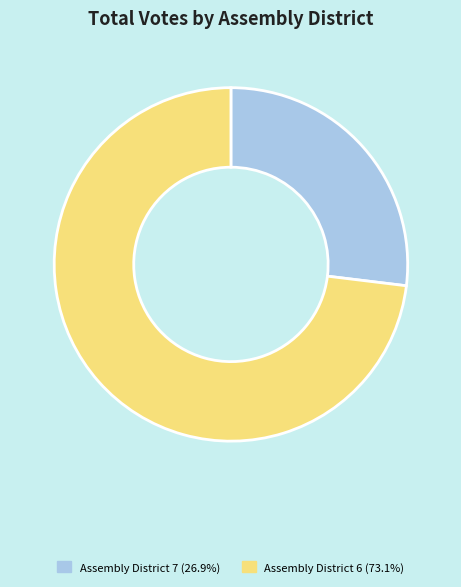

Does Assembly District 6 (73.1%) represent more than half of the total?

Yes